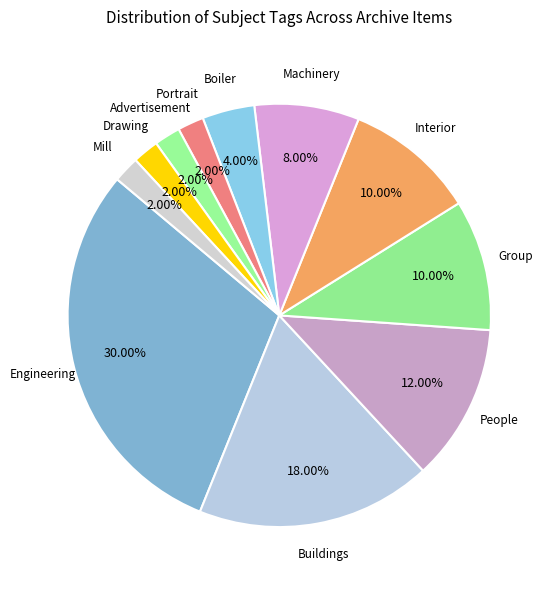

Approximately how many times larger is the value at Interior compared to Buildings?

0.6